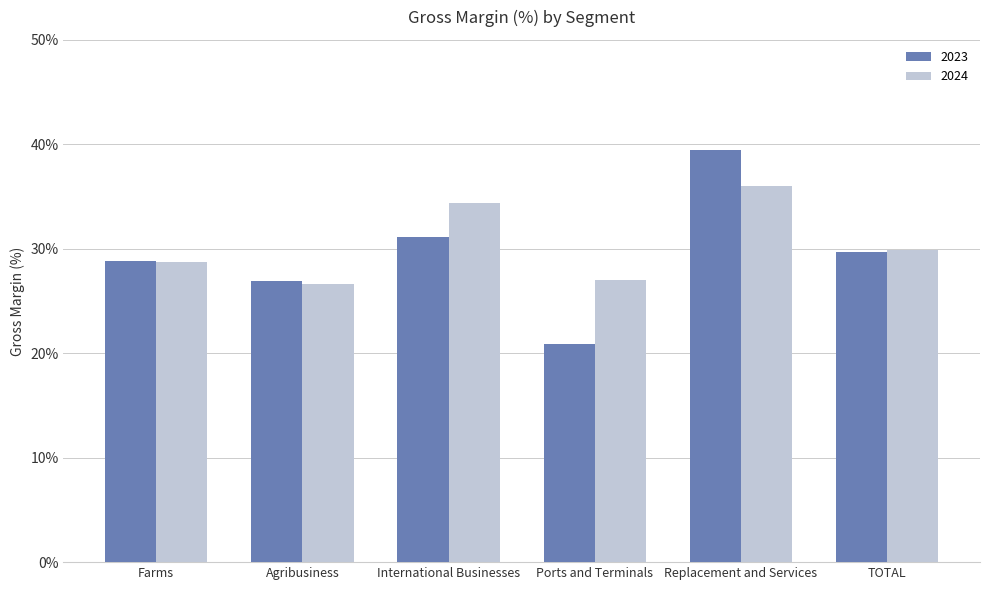

List the series in order of their peak value, highest first.

2023, 2024